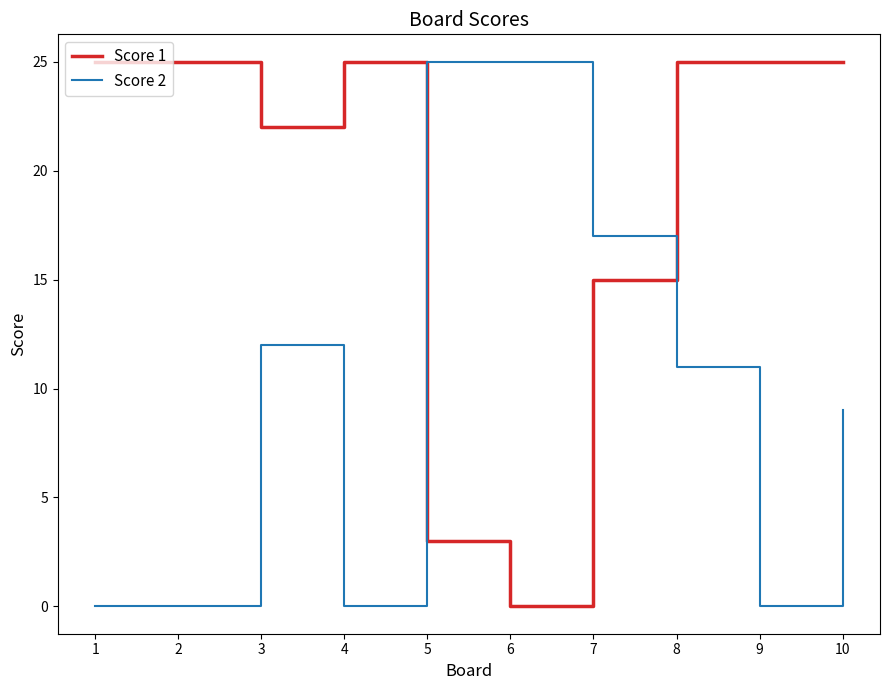

Which category has the lowest value in the Score 1 series?

6